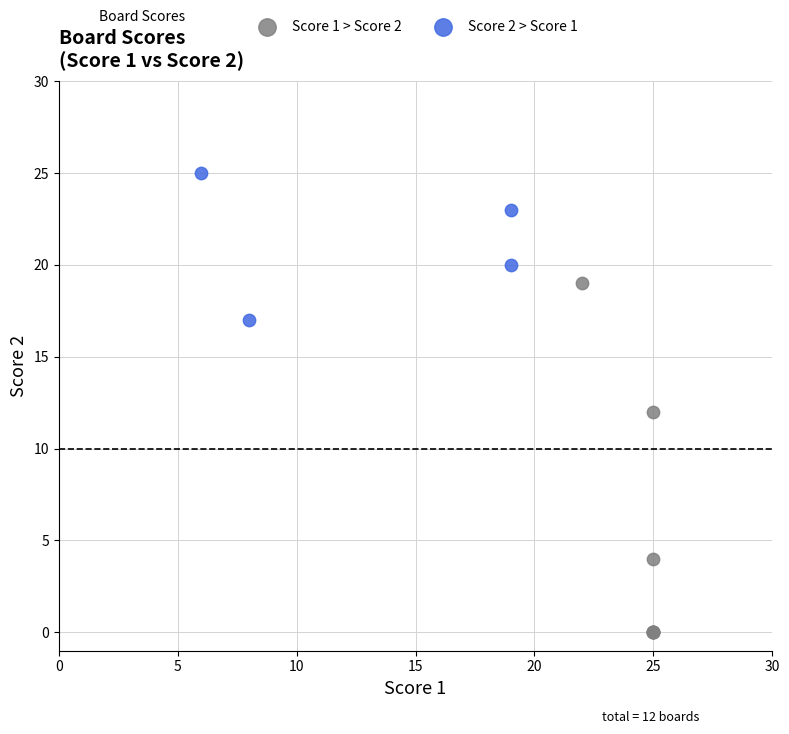

Which series reaches the minimum Y coordinate?

Score 1 > Score 2